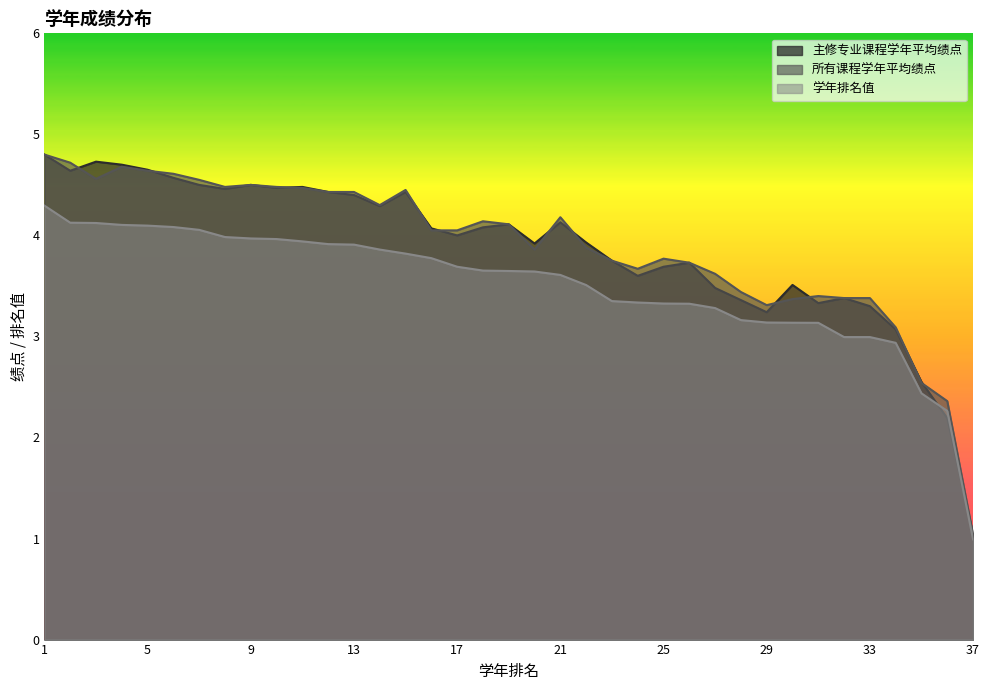

Count the number of data series in this chart.

3